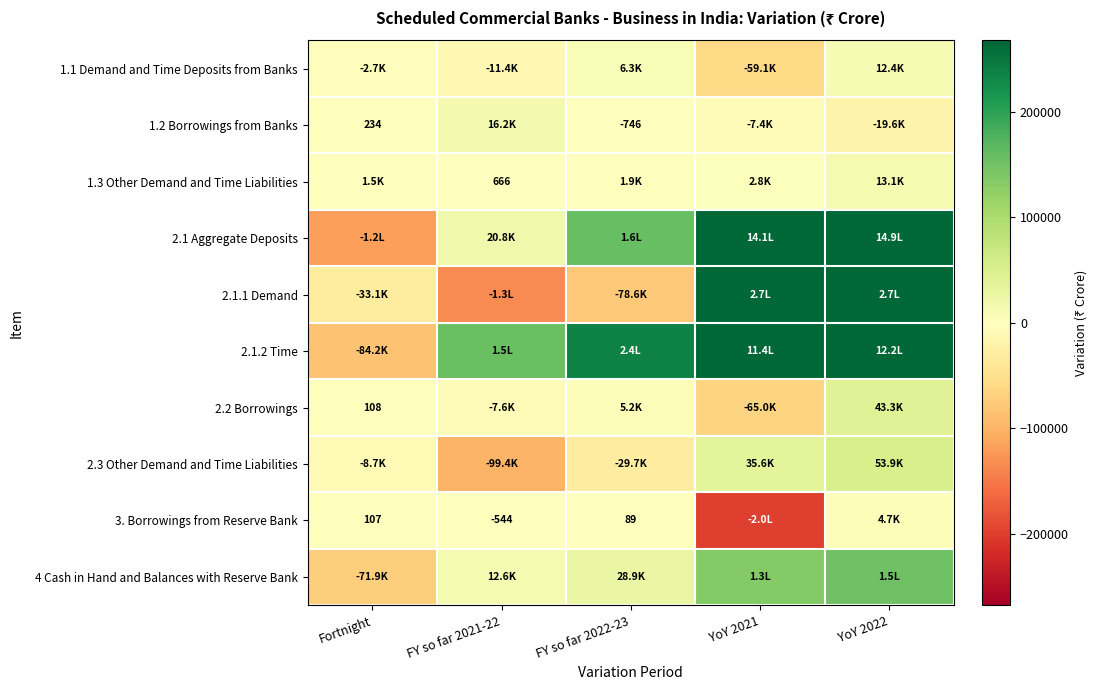

Which label corresponds to the largest value in the chart?

YoY 2022